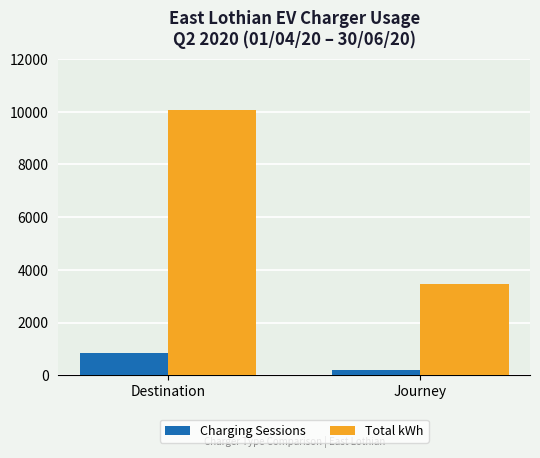

Which category has the lowest value across all series?

Journey